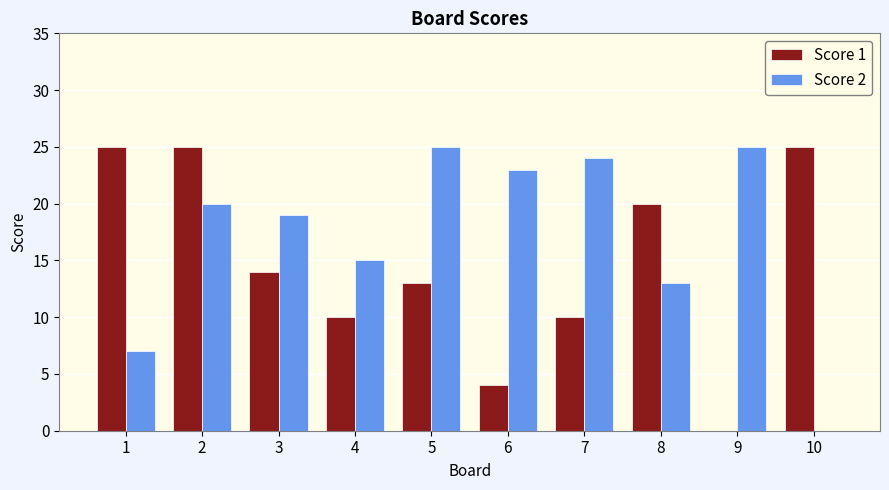

At which category is the sum across all series the highest?

2